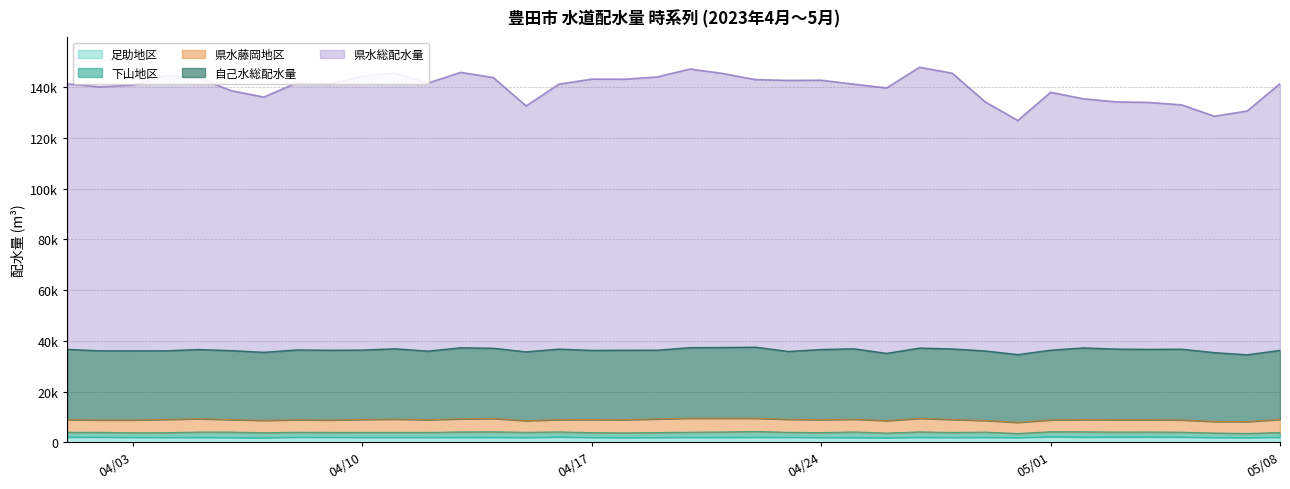

Does the chart have visible grid lines?

Yes